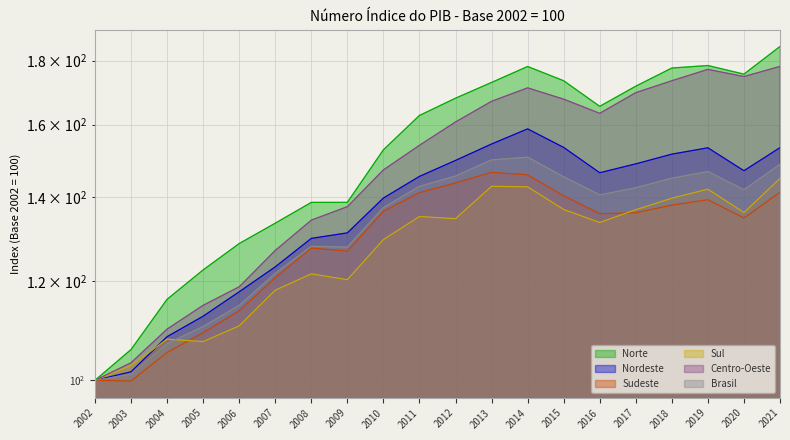

At which label is Sul closest to 122?

2008